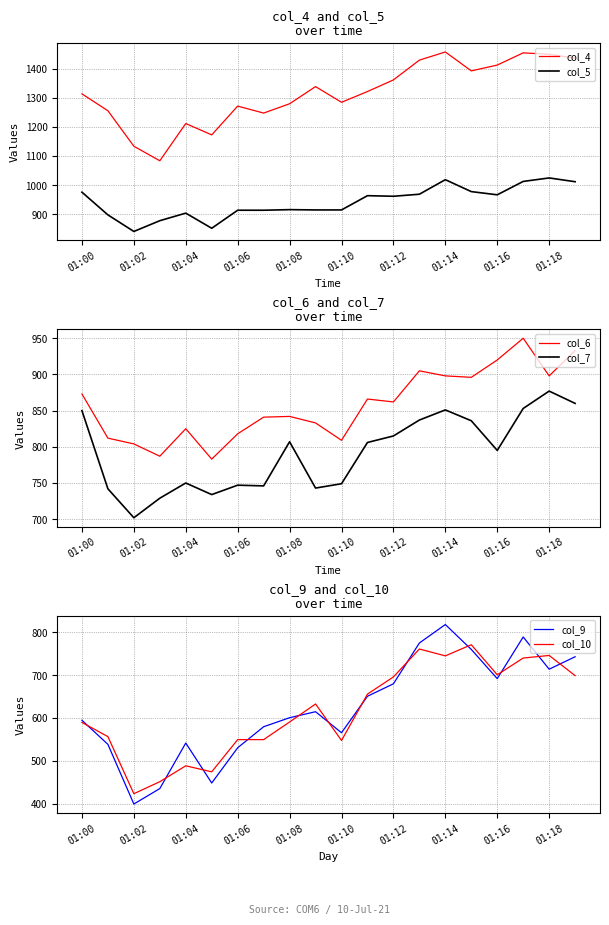

True or false: col_4 and col_5 intersect in this chart.

False